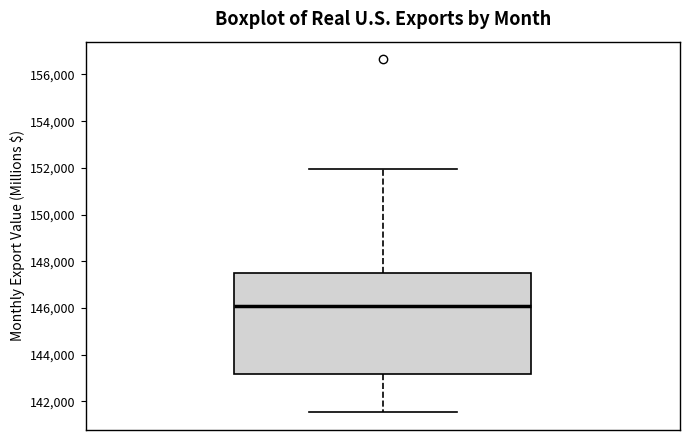

Where does the lower whisker of the box end on the y-axis? The values are not printed on the chart, so give them approximately, as read against the axis.

141600